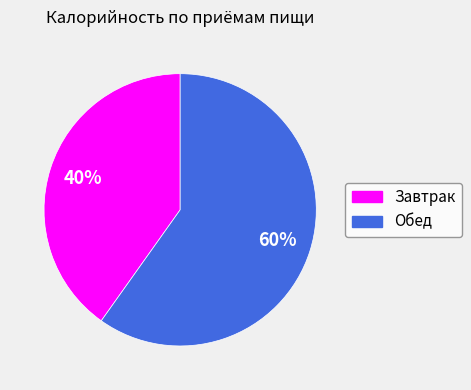

Between Обед and Завтрак, which is larger?

Обед